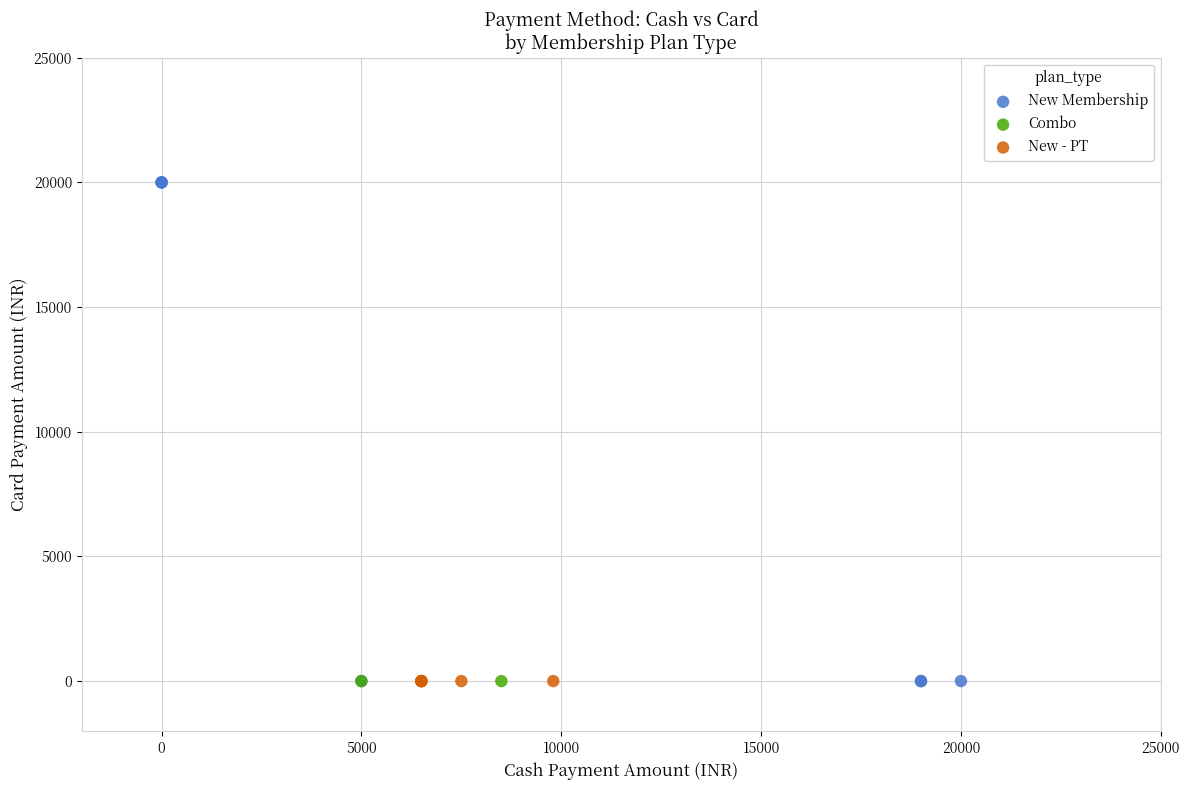

What are all the series names shown in the legend?

New Membership, Combo, New - PT